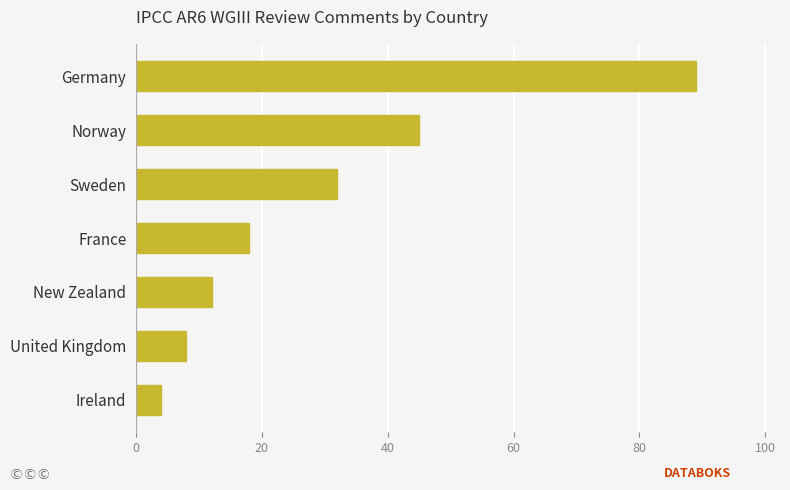

The value at Norway is 20. True or false?

False